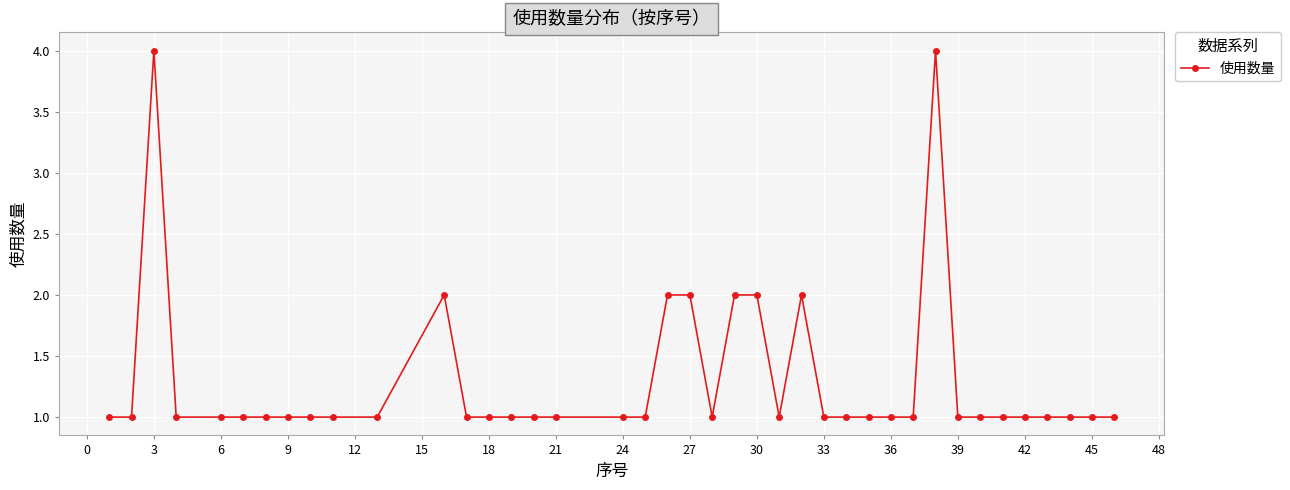

What is the value of the 7th point from the left?

1